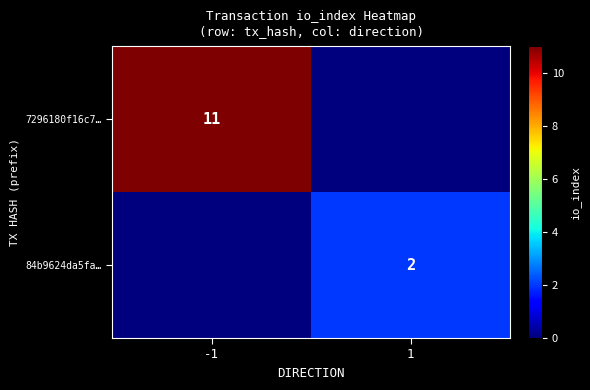

The value of 7296180f16c7… at -1 is 19. True or false?

False